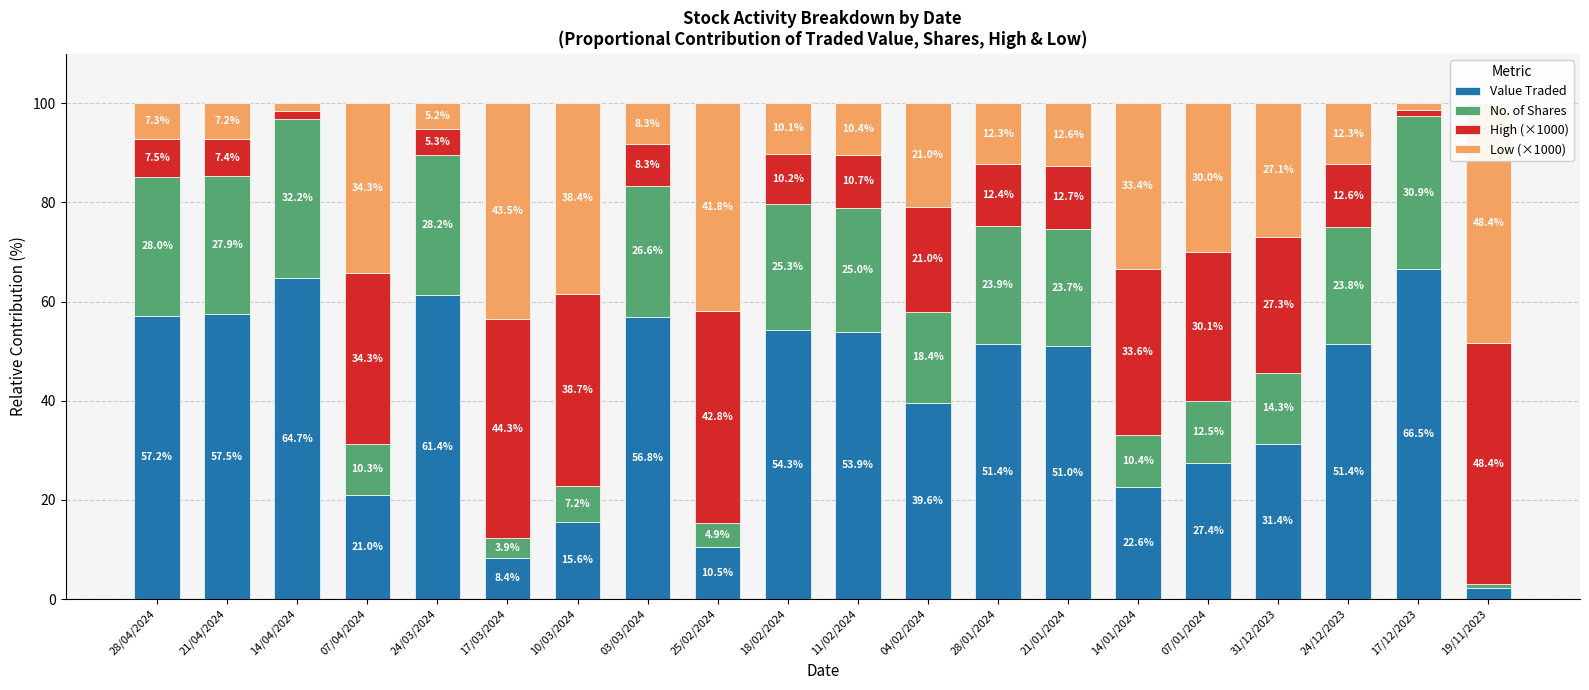

What is the value of the No. of Shares bar at the 11th from the left?

25.0